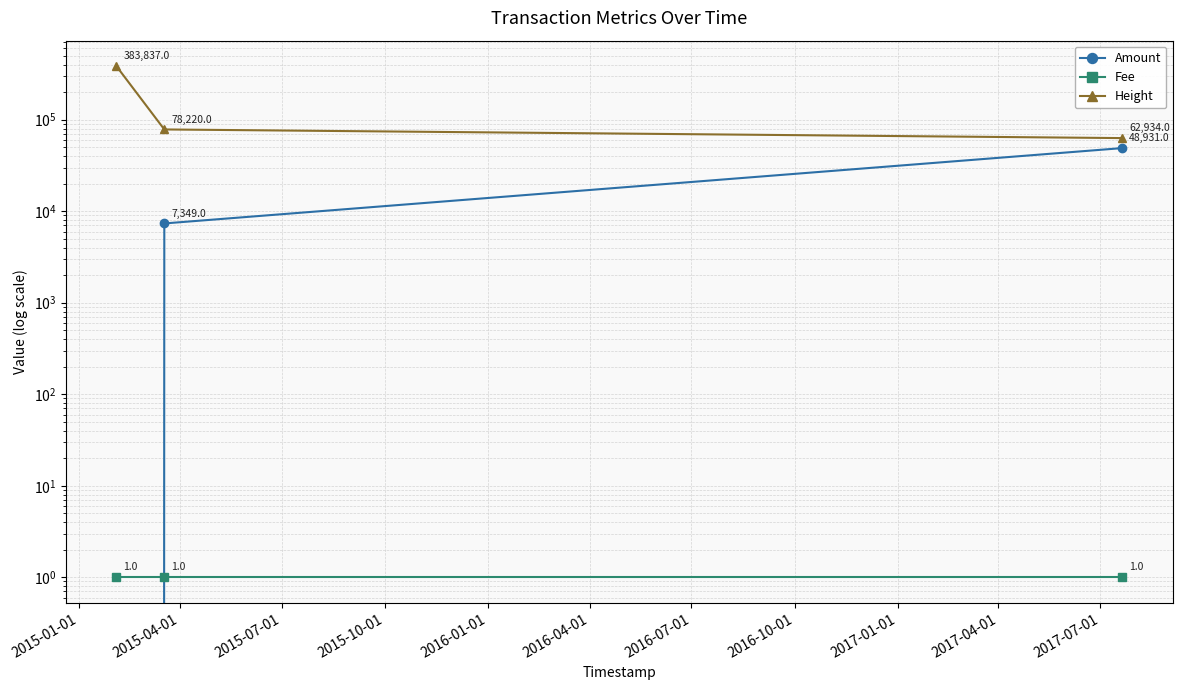

What is the label of the 2nd point from the right?

2015-04-01